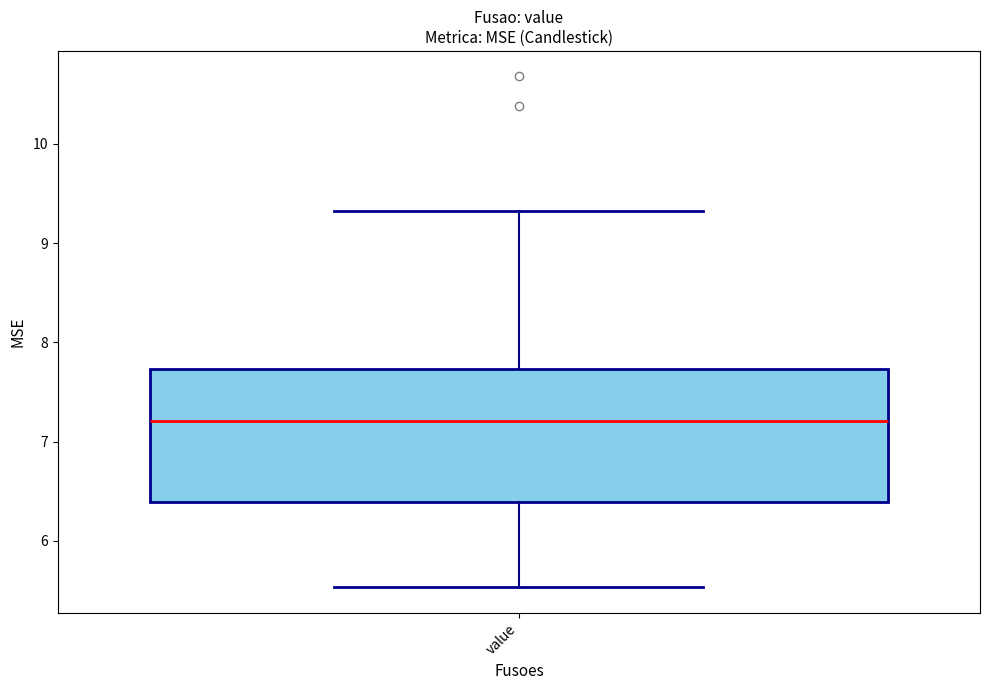

Transcribe this box plot: give where the median line is, the range the box spans, and where the two whiskers end, as read against the y-axis. The values are not printed on the chart, so give them approximately, as read against the axis.

median 7.2, box 6.4 to 7.7, whiskers 5.5 to 9.3